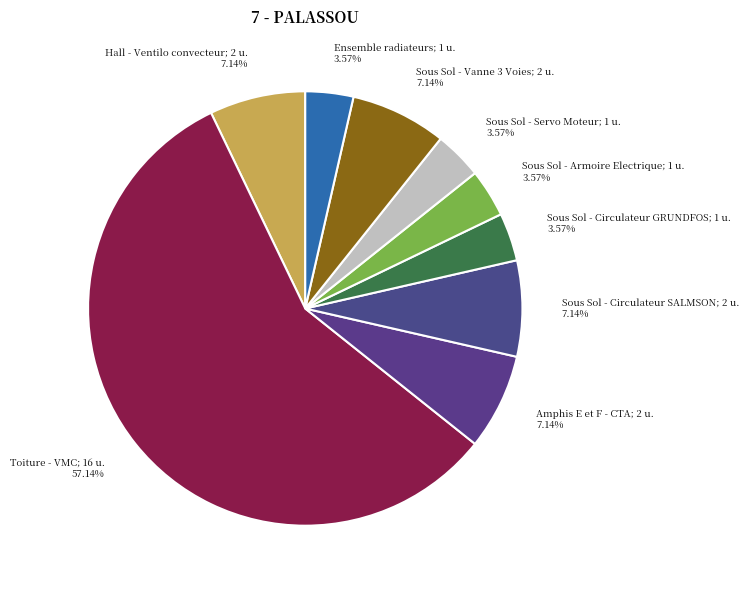

What portion of the pie excludes Ensemble radiateurs?

96.4%